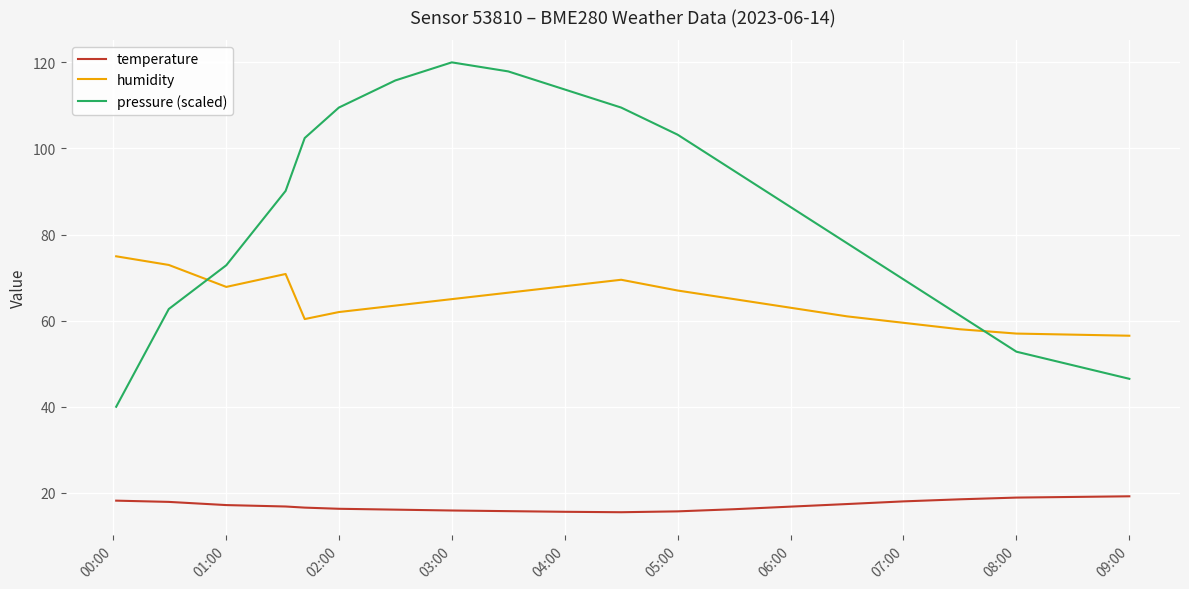

What is the maximum value for temperature?

19.2